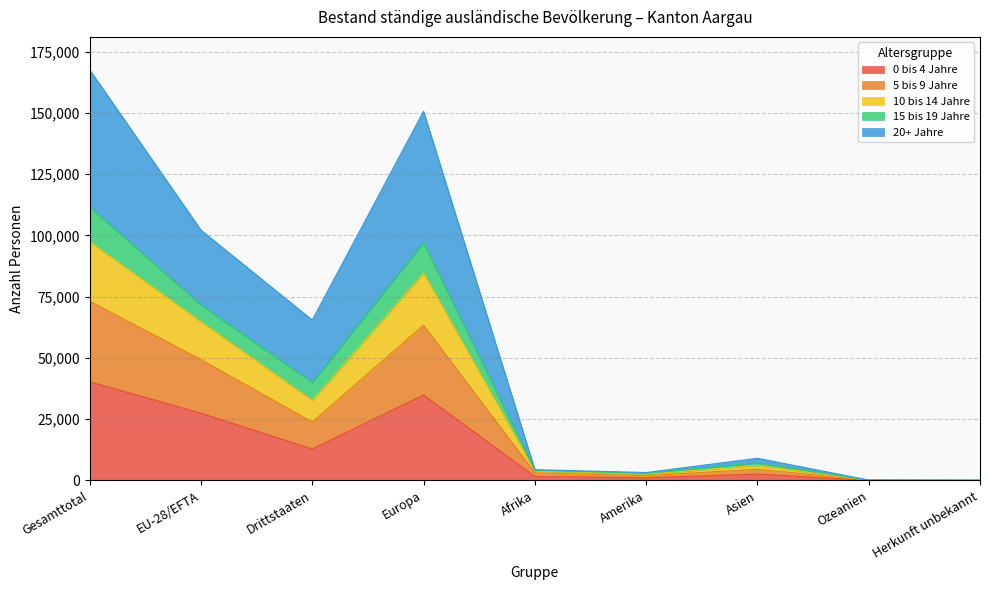

What is the lowest value of the 5 bis 9 Jahre series?

56